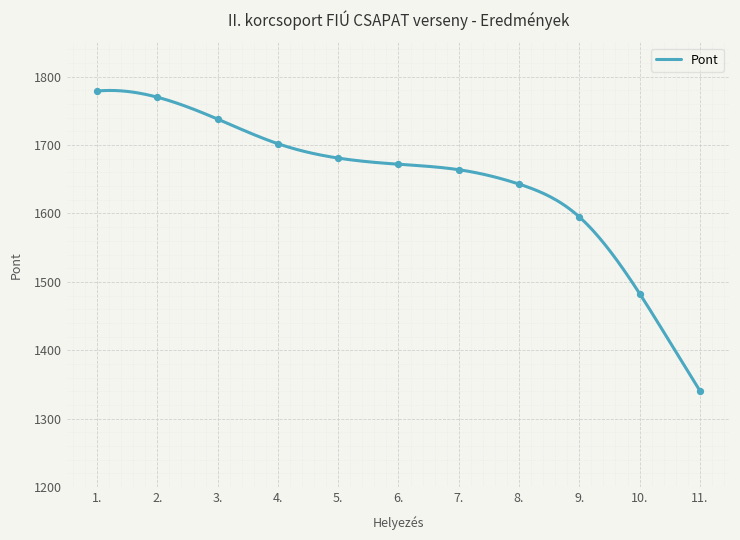

Approximately how many times larger is the value at 8. compared to 4.?

1.0